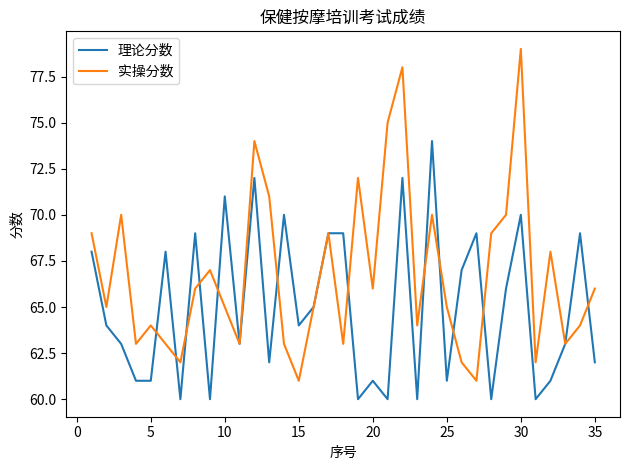

Reading right to left, extract all data points from this chart.

理论分数: 62	69	63	61	60	70	66	60	69	67	61	74	60	72	60	61	60	69	69	65	64	70	62	72	63	71	60	69	60	68	61	61	63	64	68
实操分数: 66	64	63	68	62	79	70	69	61	62	65	70	64	78	75	66	72	63	69	65	61	63	71	74	63	65	67	66	62	63	64	63	70	65	69